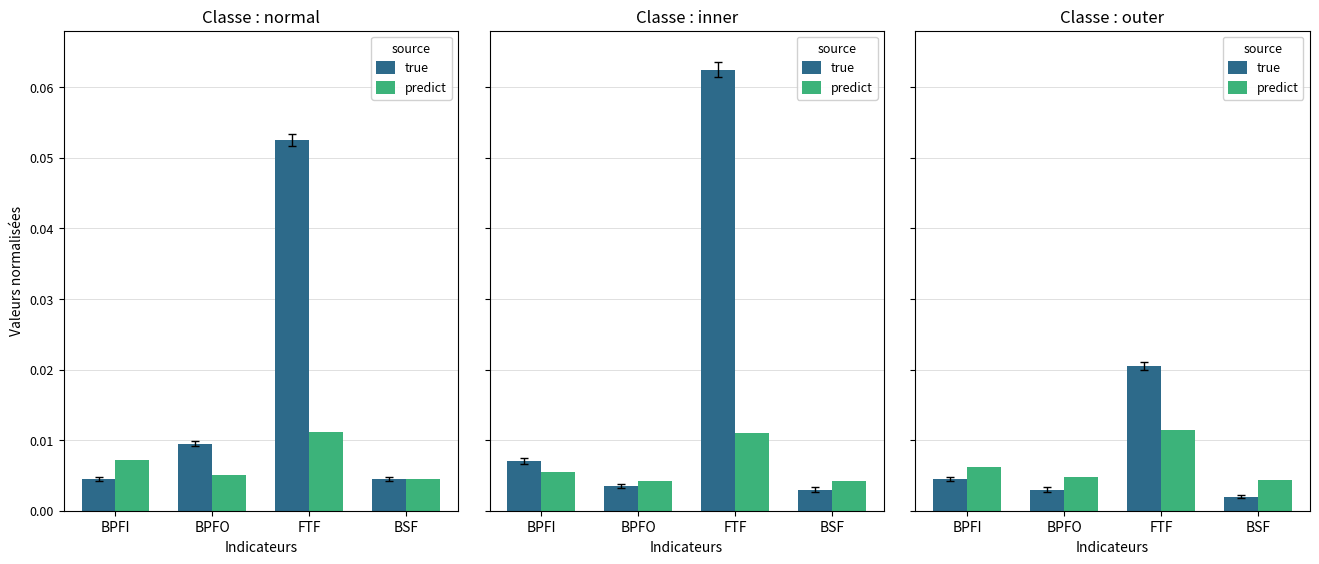

At which category is the sum across all series the highest?

FTF